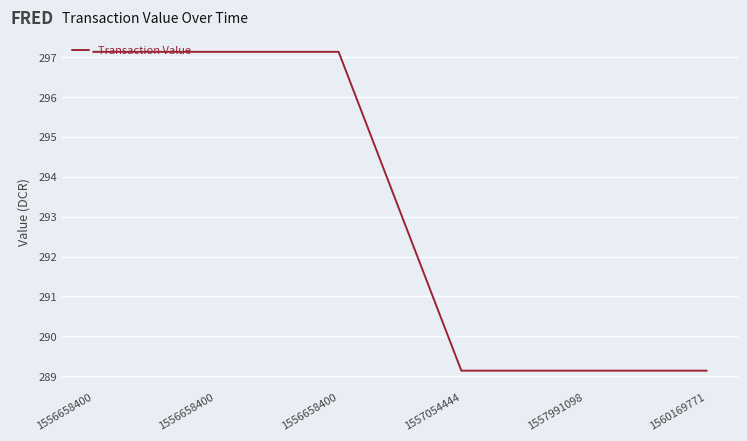

Reading right to left, extract all data points from this chart.

289.1	289.1	289.1	297.1	297.1	297.1